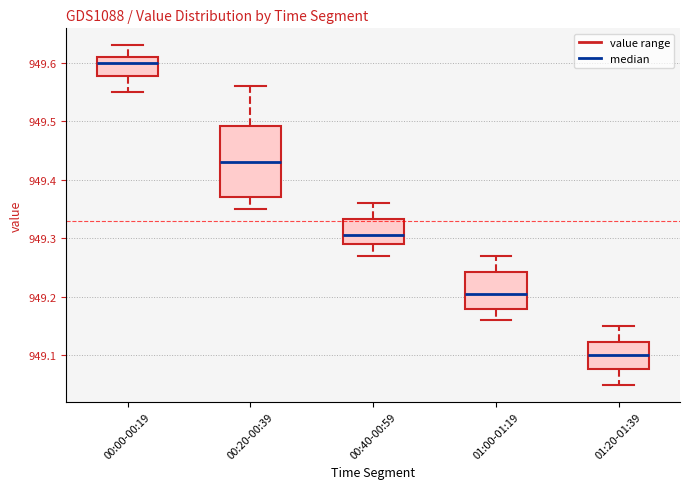

Reading left to right, transcribe this box plot: for each box, give where its median line is, the range the box spans, and where its two whiskers end, as read against the y-axis. The values are not printed on the chart, so give them approximately, as read against the axis.

00:00-00:19: median 949.60, box 949.58 to 949.61, whiskers 949.55 to 949.63
00:20-00:39: median 949.43, box 949.37 to 949.49, whiskers 949.35 to 949.56
00:40-00:59: median 949.31, box 949.29 to 949.33, whiskers 949.27 to 949.36
01:00-01:19: median 949.21, box 949.18 to 949.24, whiskers 949.16 to 949.27
01:20-01:39: median 949.10, box 949.08 to 949.12, whiskers 949.05 to 949.15